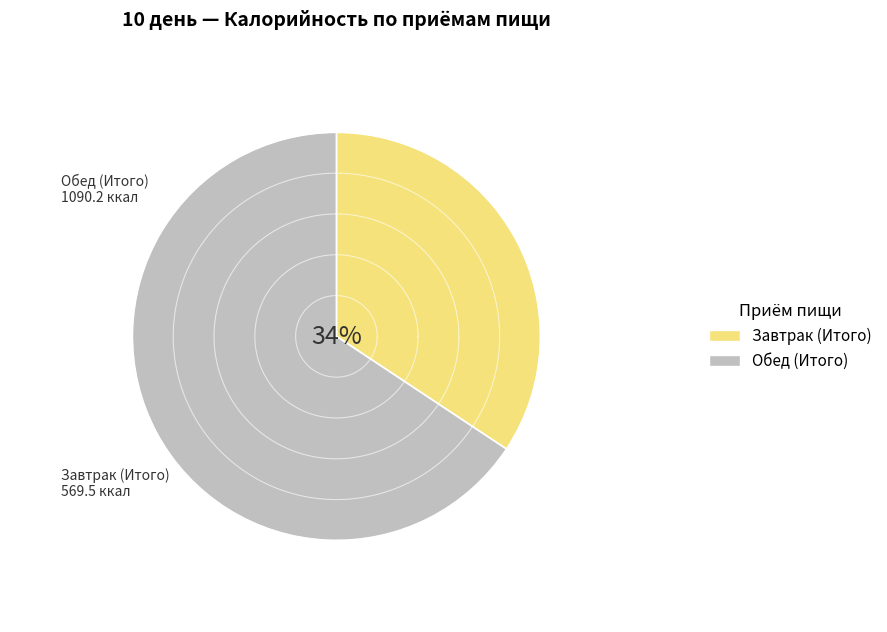

How many slices are in this pie chart?

2